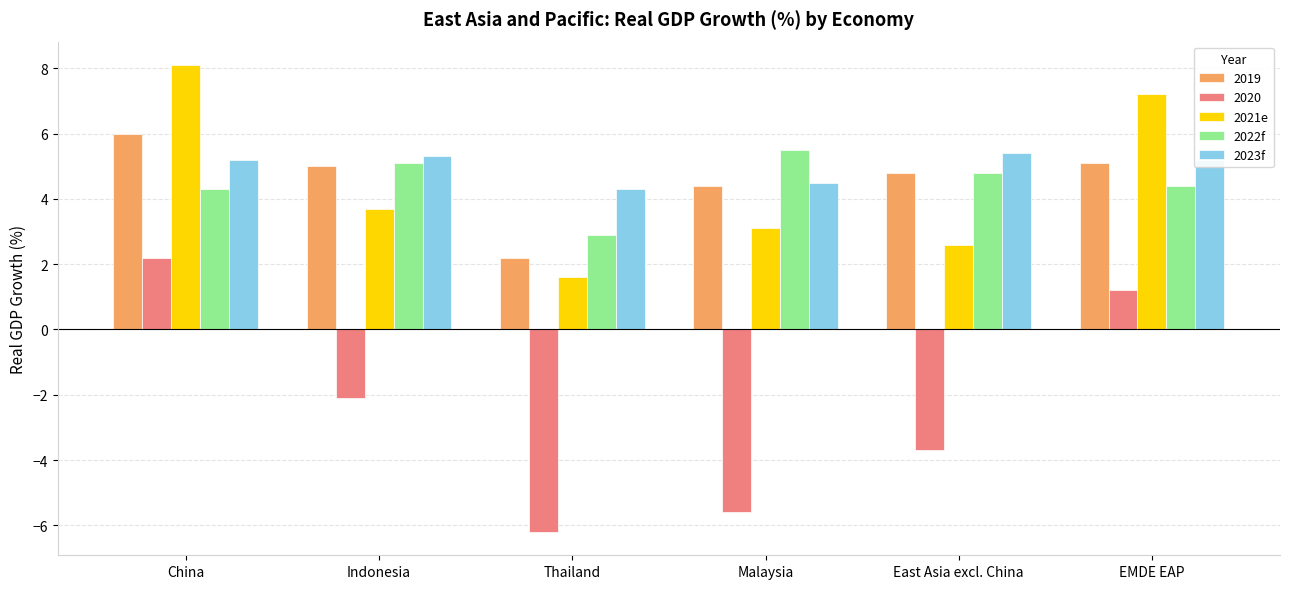

How many bars are there in total?

30